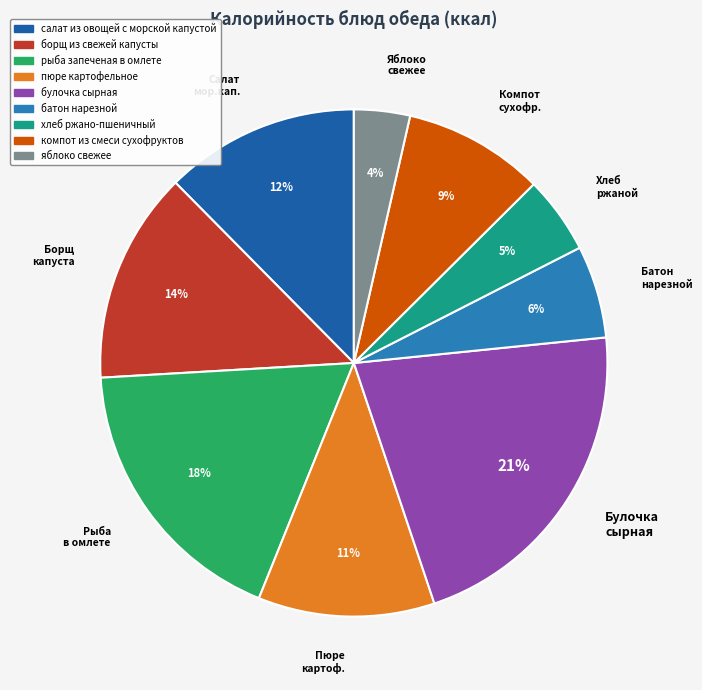

True or false: Салат мор.кап. accounts for 22% of the total.

False